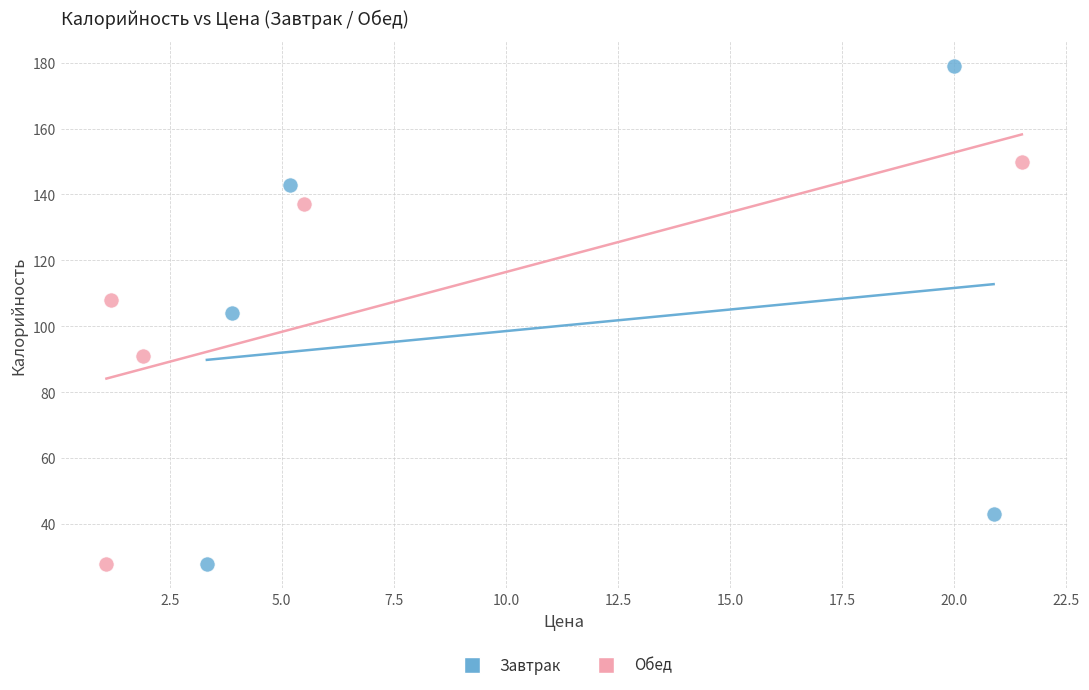

Which series has the largest Y range (max minus min)?

Завтрак